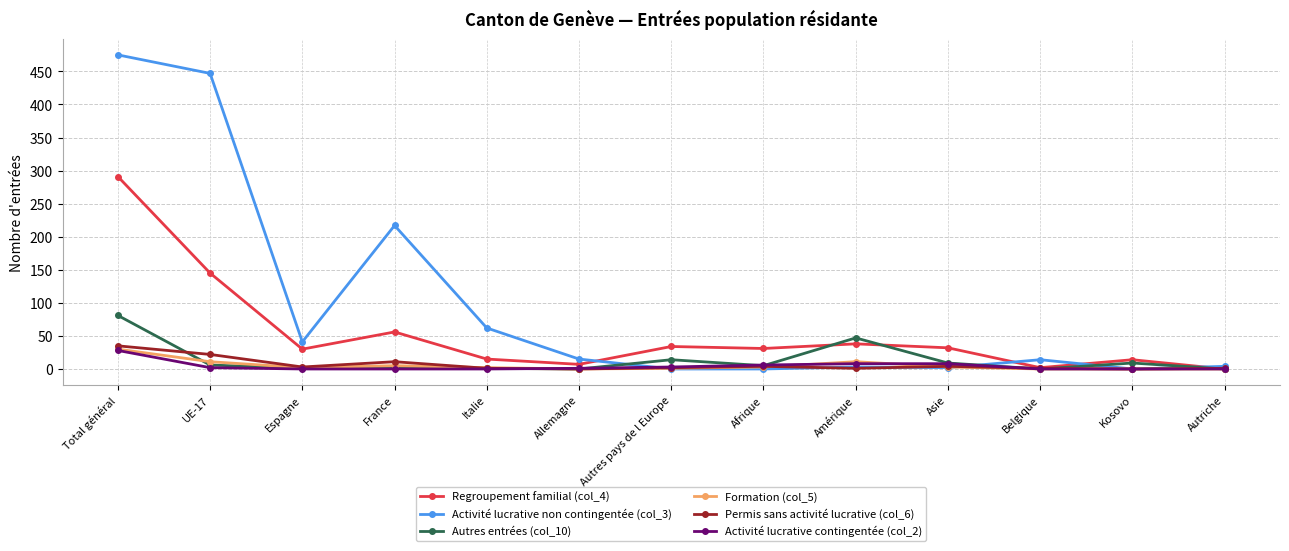

True or false: Regroupement familial (col_4) and Autres entrées (col_10) cross at least once.

True